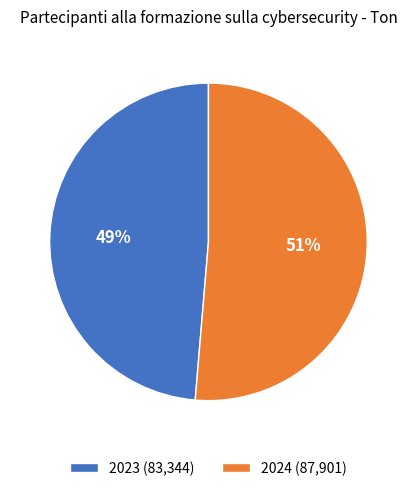

Rank the categories by value from lowest to highest.

2023, 2024